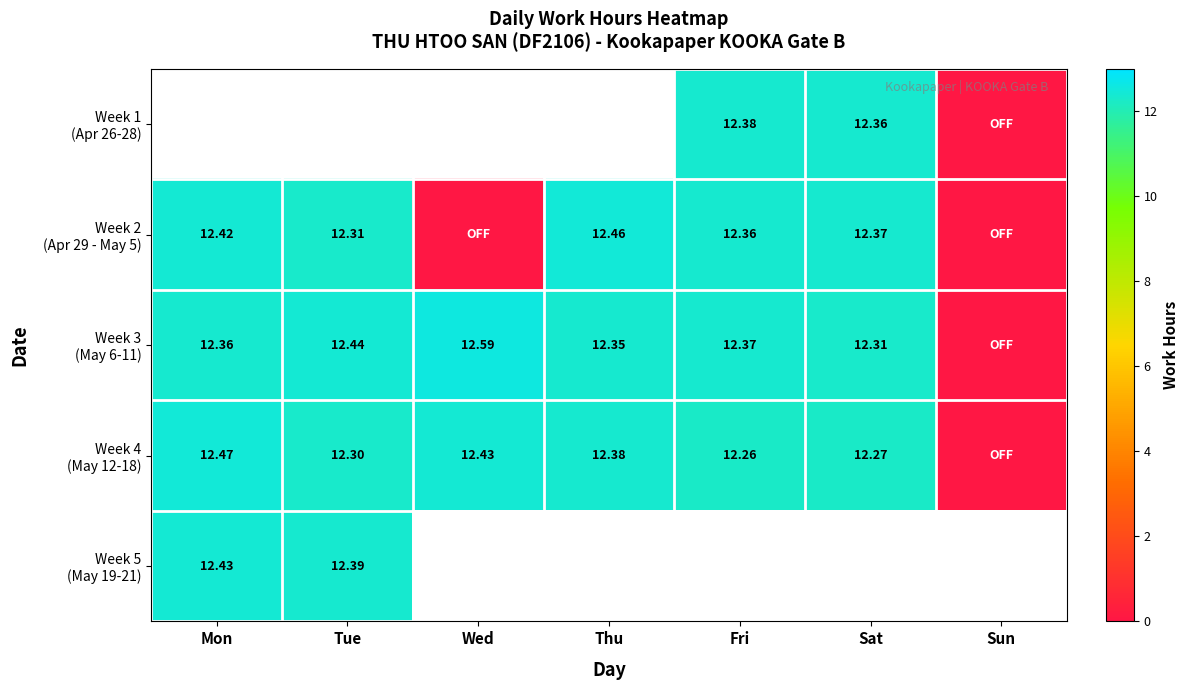

What is the approximate value of Week 1 (Apr 26-28) at Fri?

12.4